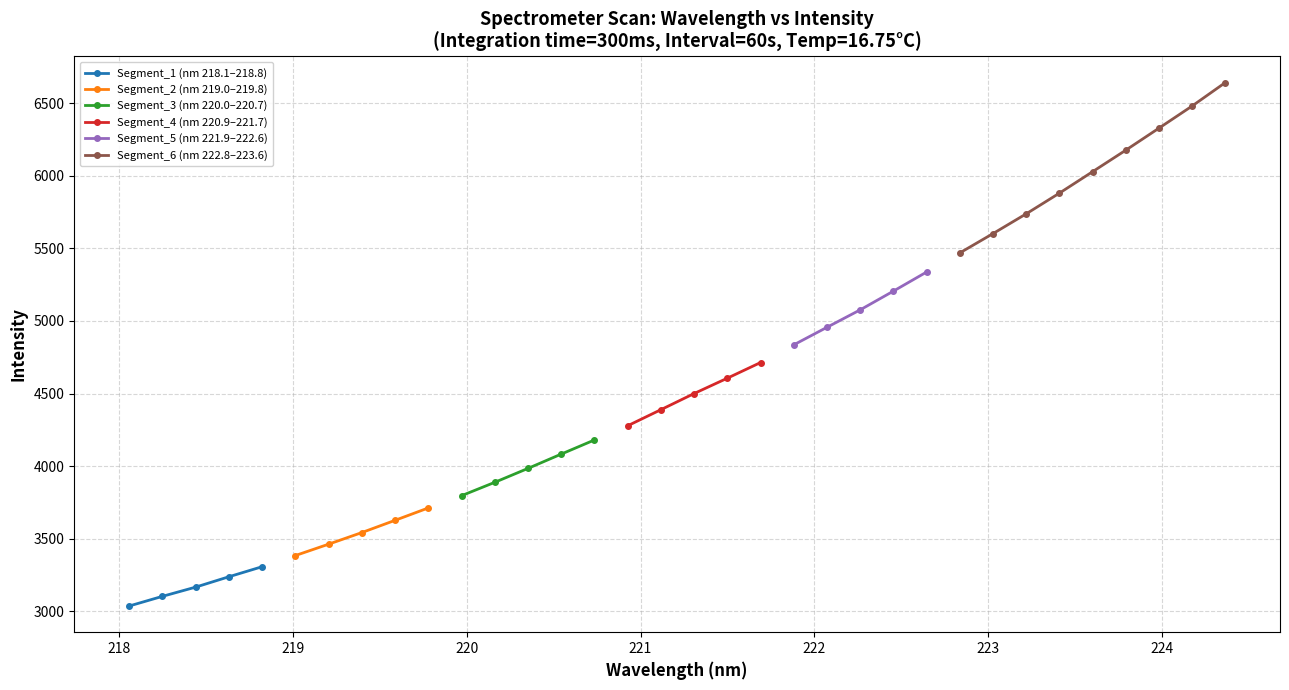

Is this an area chart (filled region under the line)?

No